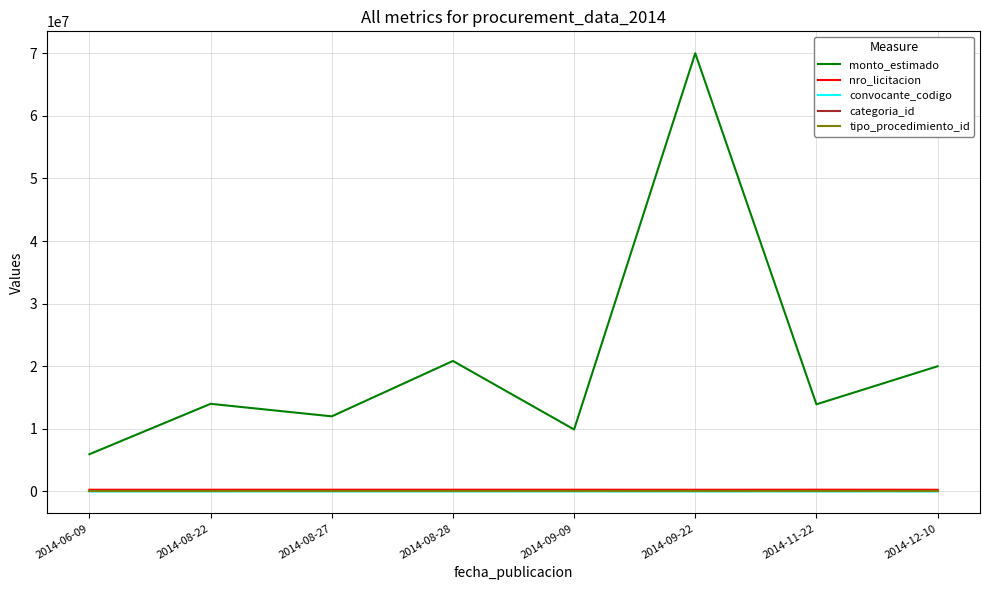

At which category does the chart reach its peak across all series?

2014-09-22